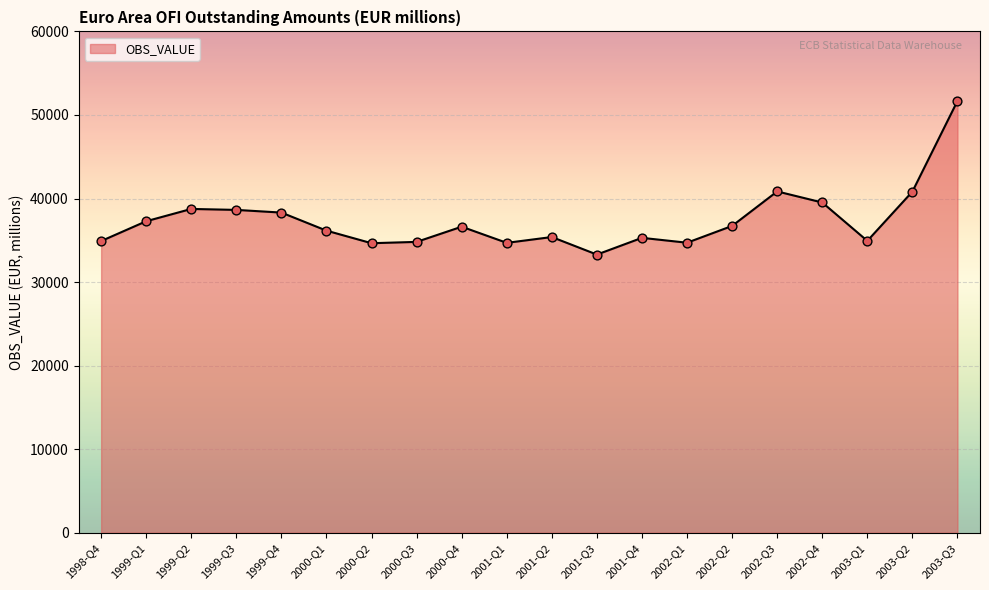

Which has a higher value, 1999-Q3 or 2001-Q1?

1999-Q3